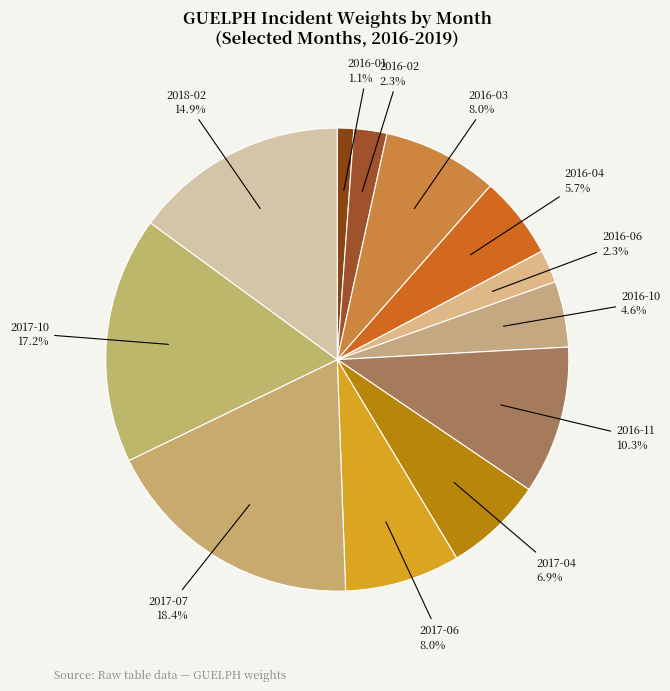

To the nearest percent, what is the average slice percentage?

8%